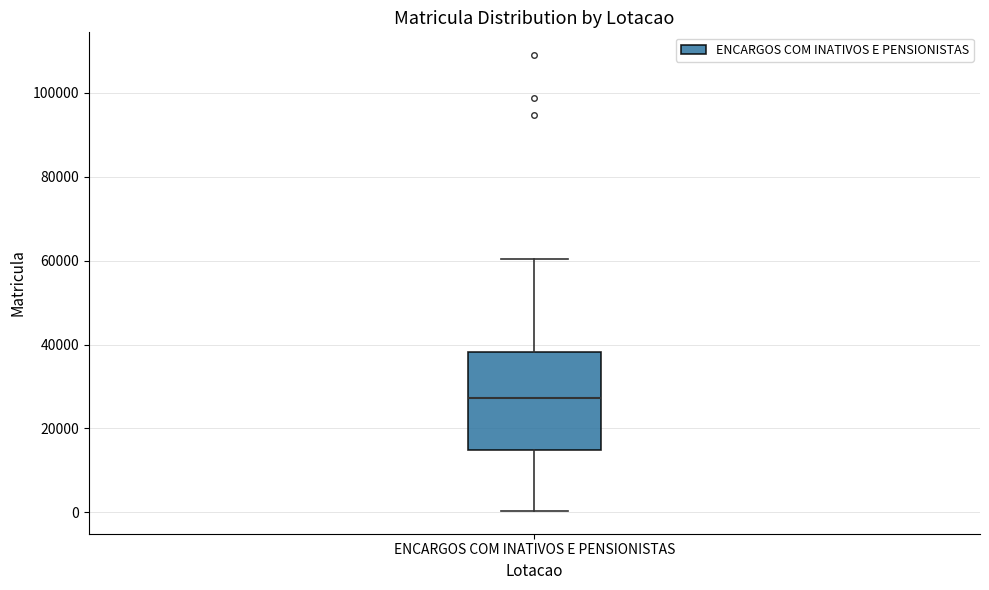

Read this box plot against the y-axis: the position of the median line, the range covered by the box, and the ends of both whiskers. The values are not printed on the chart, so give them approximately, as read against the axis.

median 28000, box 14000 to 38000, whiskers 0 to 60000